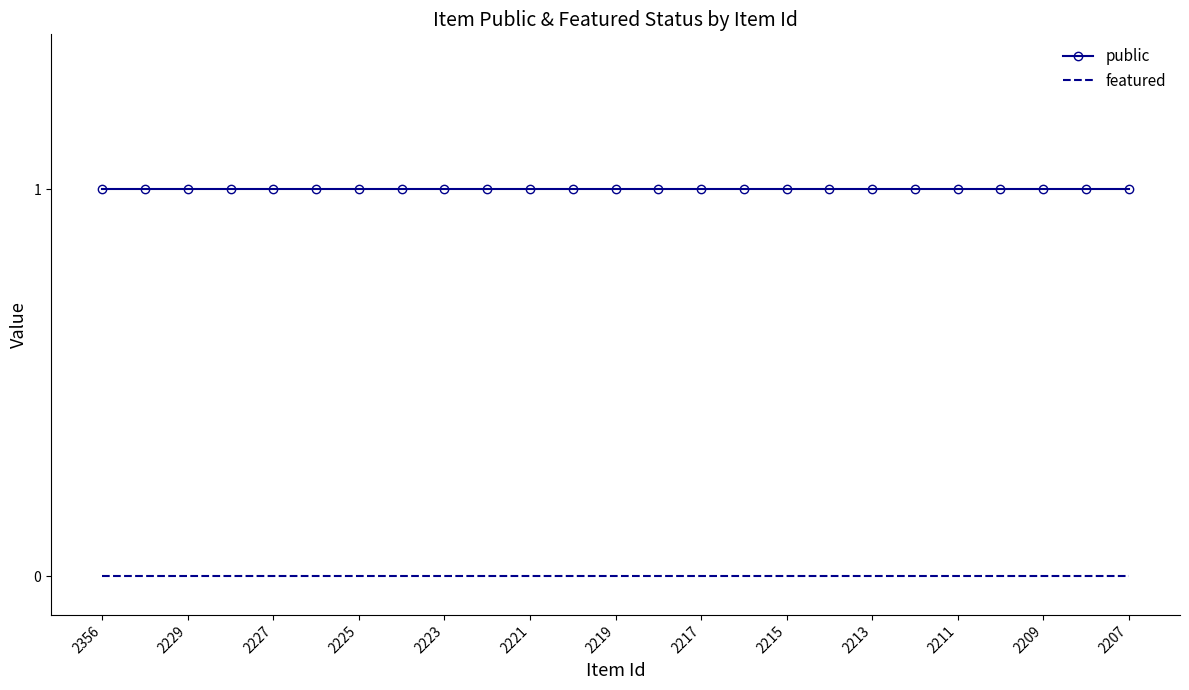

True or false: featured and public intersect in this chart.

False